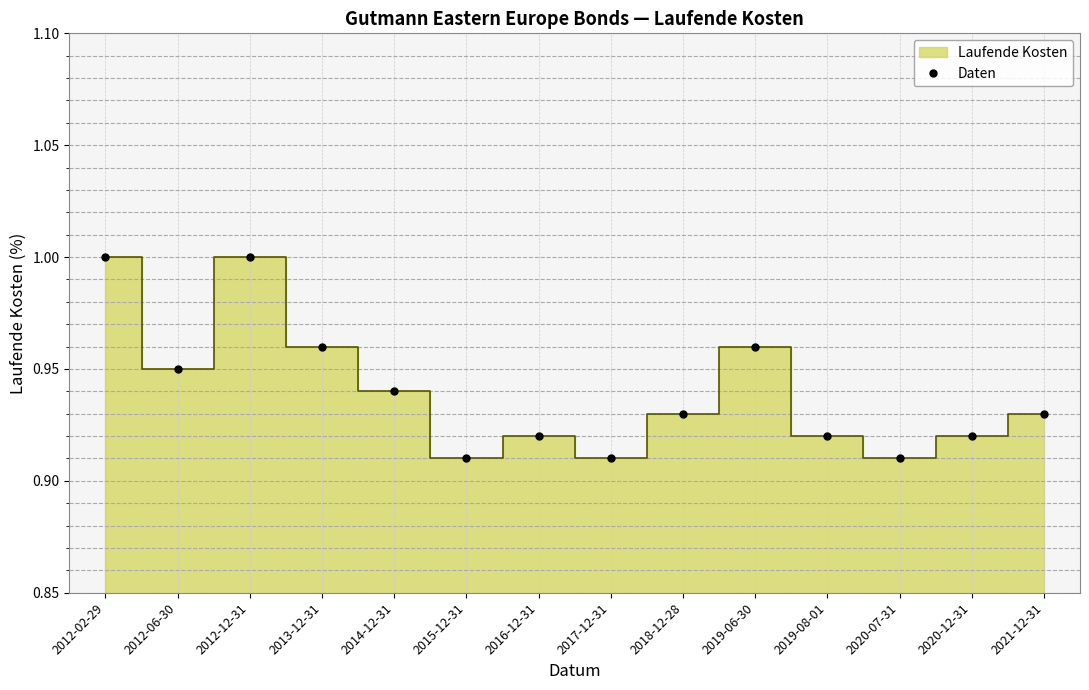

The value at 2021-12-31 is 0.9. True or false?

True